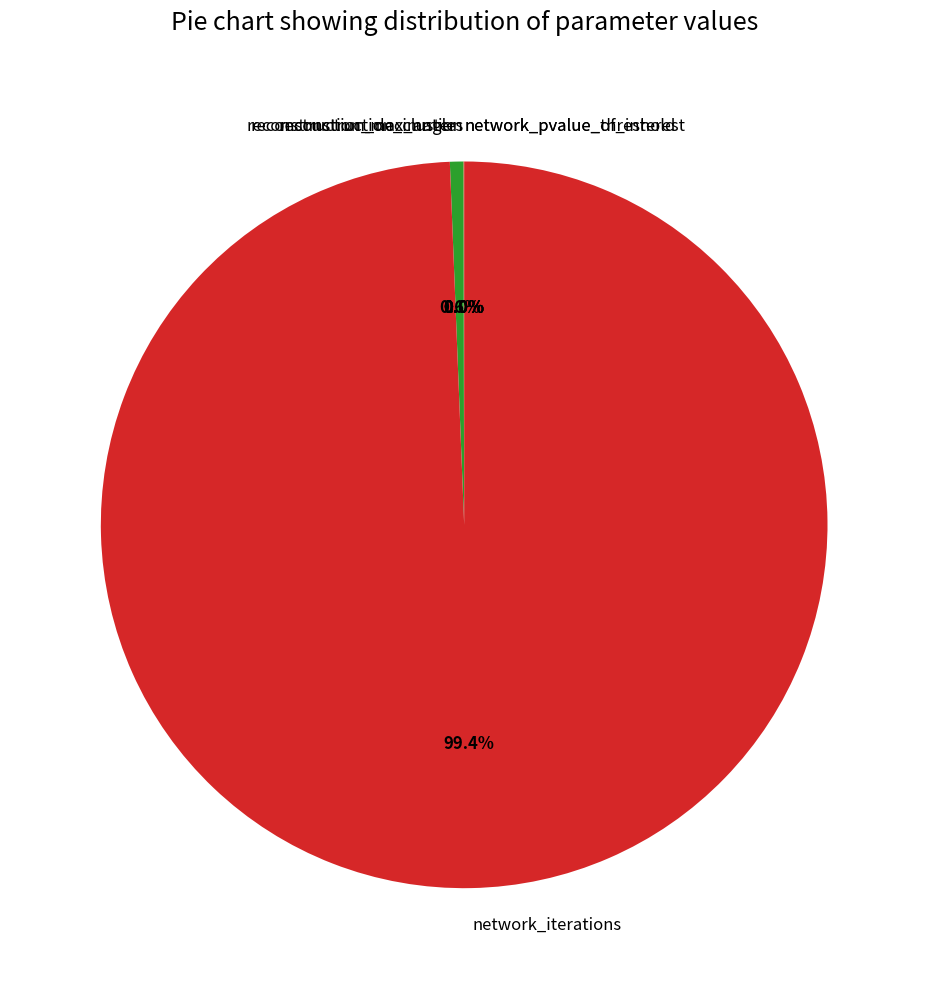

How much of the chart is everything except reconstruction_max_angle?

99.4%